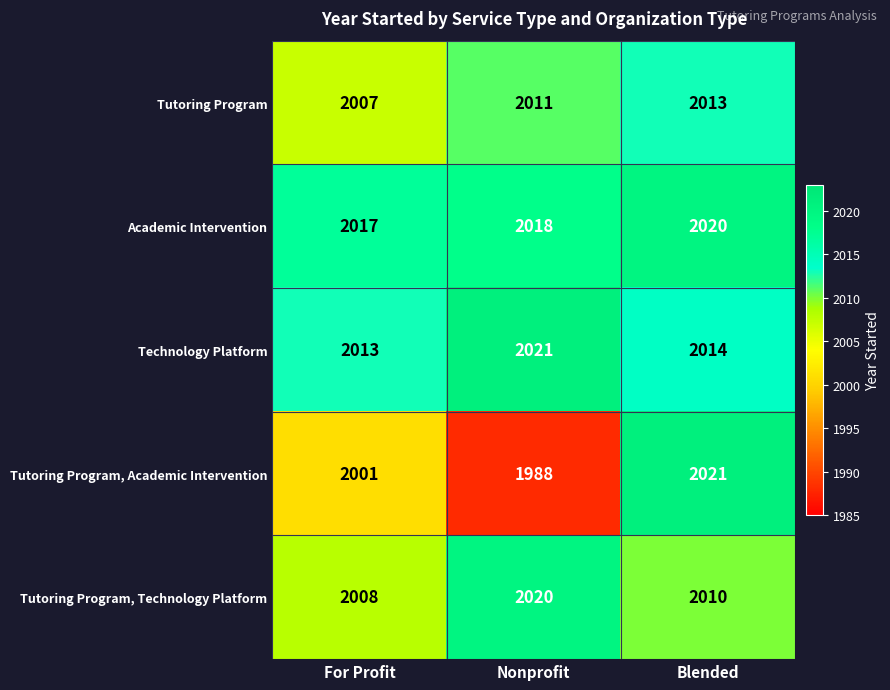

What is the difference between the highest and lowest values at For Profit?

16